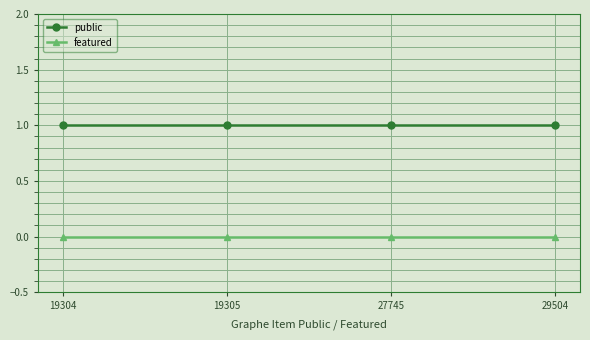

What is the sum of all public values?

4